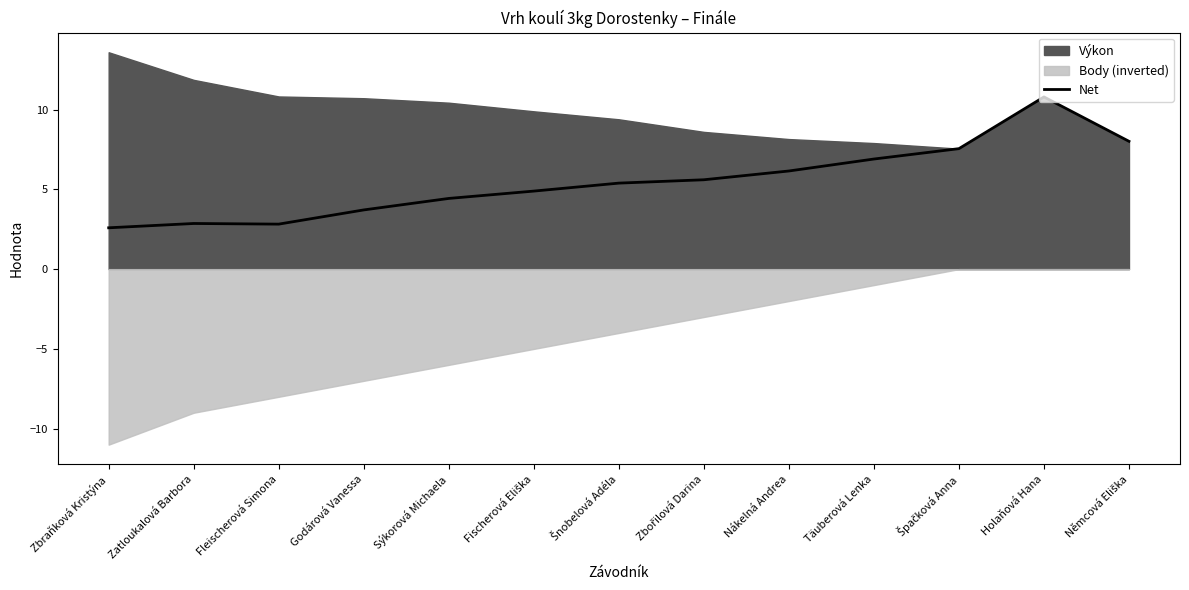

The value at Šnobelová Adéla is 5.4. True or false?

True